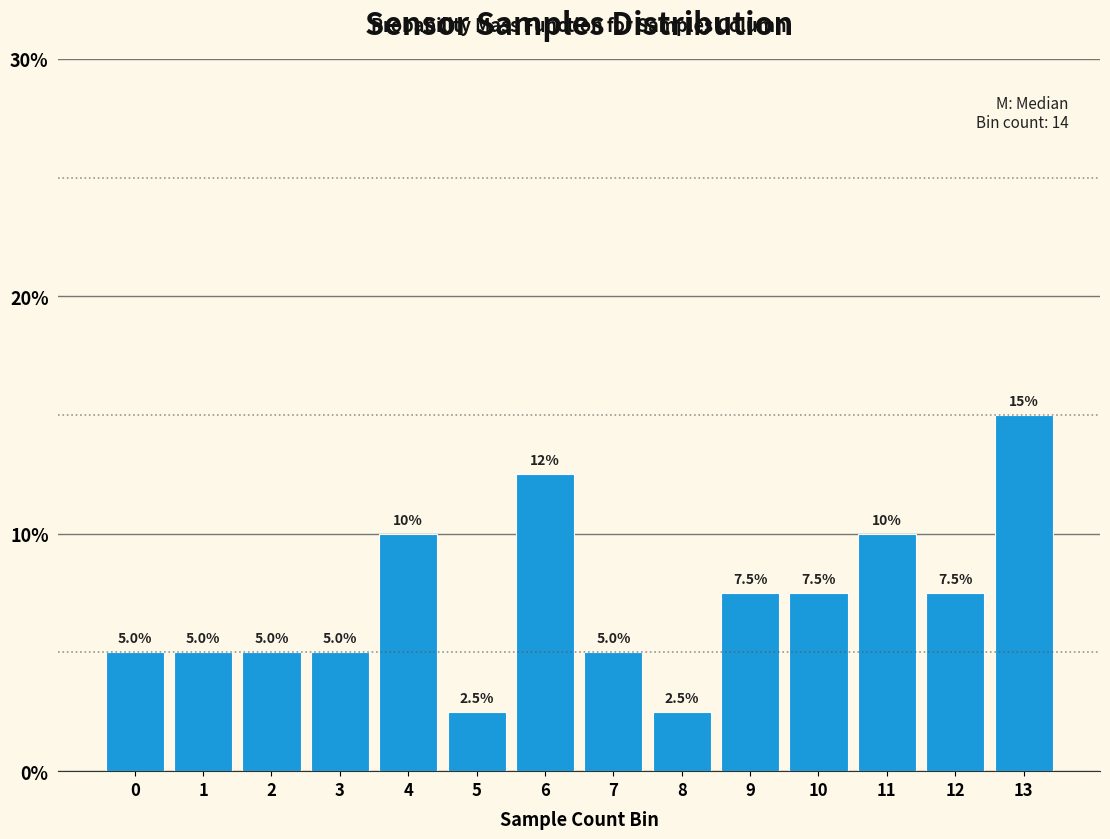

Reading left to right, what are all the values shown in this chart?

5.0	5.0	5.0	5.0	10.0	2.5	12.5	5.0	2.5	7.5	7.5	10.0	7.5	15.0